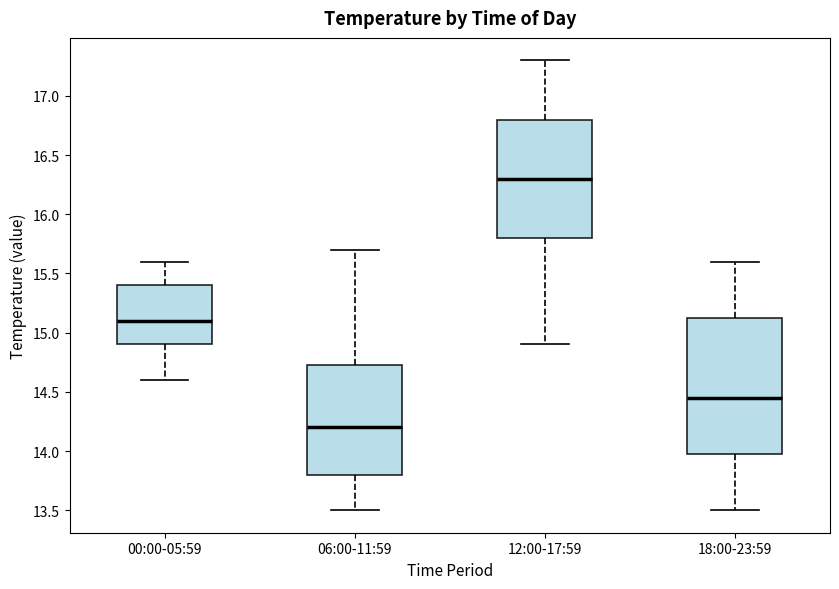

Reading left to right, transcribe this box plot: for each box, give where its median line is, the range the box spans, and where its two whiskers end, as read against the y-axis. The values are not printed on the chart, so give them approximately, as read against the axis.

00:00-05:59: median 15.10, box 14.90 to 15.40, whiskers 14.60 to 15.60
06:00-11:59: median 14.20, box 13.80 to 14.75, whiskers 13.50 to 15.70
12:00-17:59: median 16.30, box 15.80 to 16.80, whiskers 14.90 to 17.30
18:00-23:59: median 14.45, box 14.00 to 15.15, whiskers 13.50 to 15.60